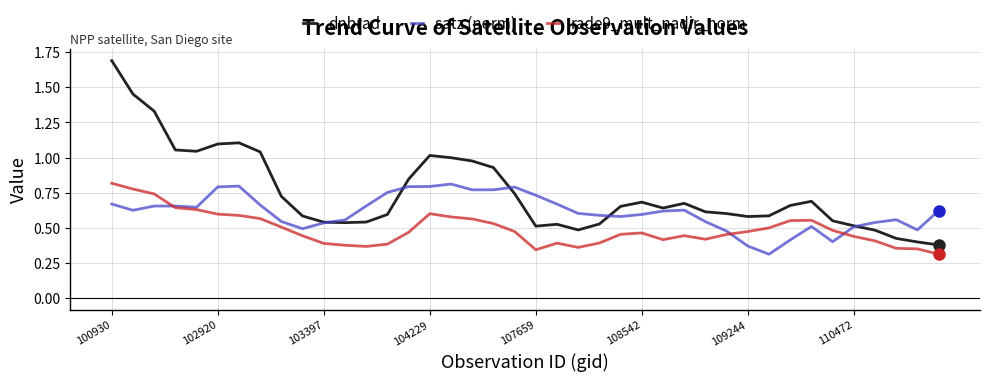

Which series has the widest spread of values?

dnbrad